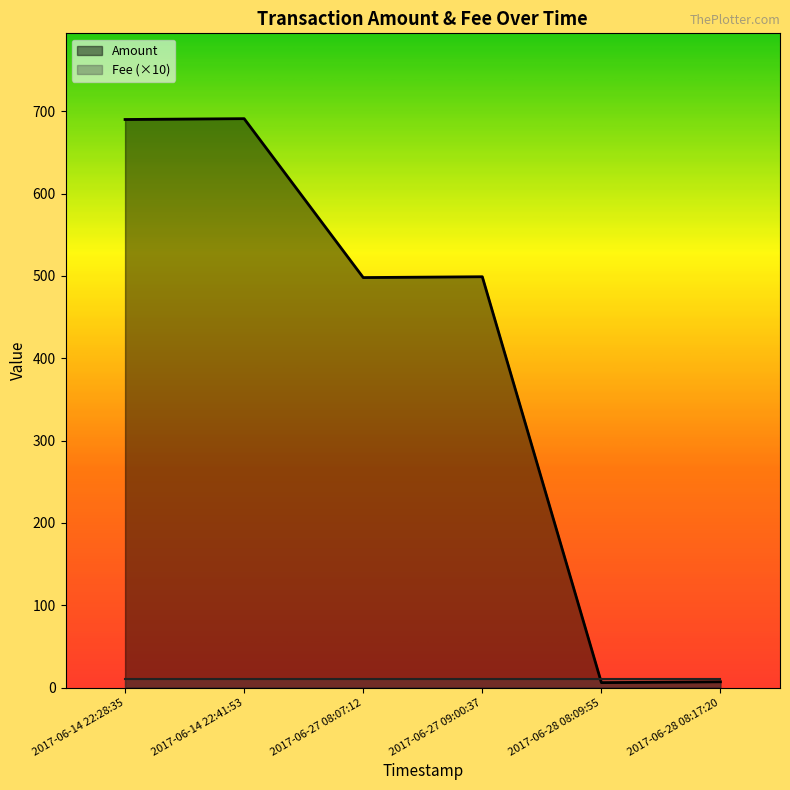

At which category does the data reach its first local valley?

2017-06-27 08:07:12